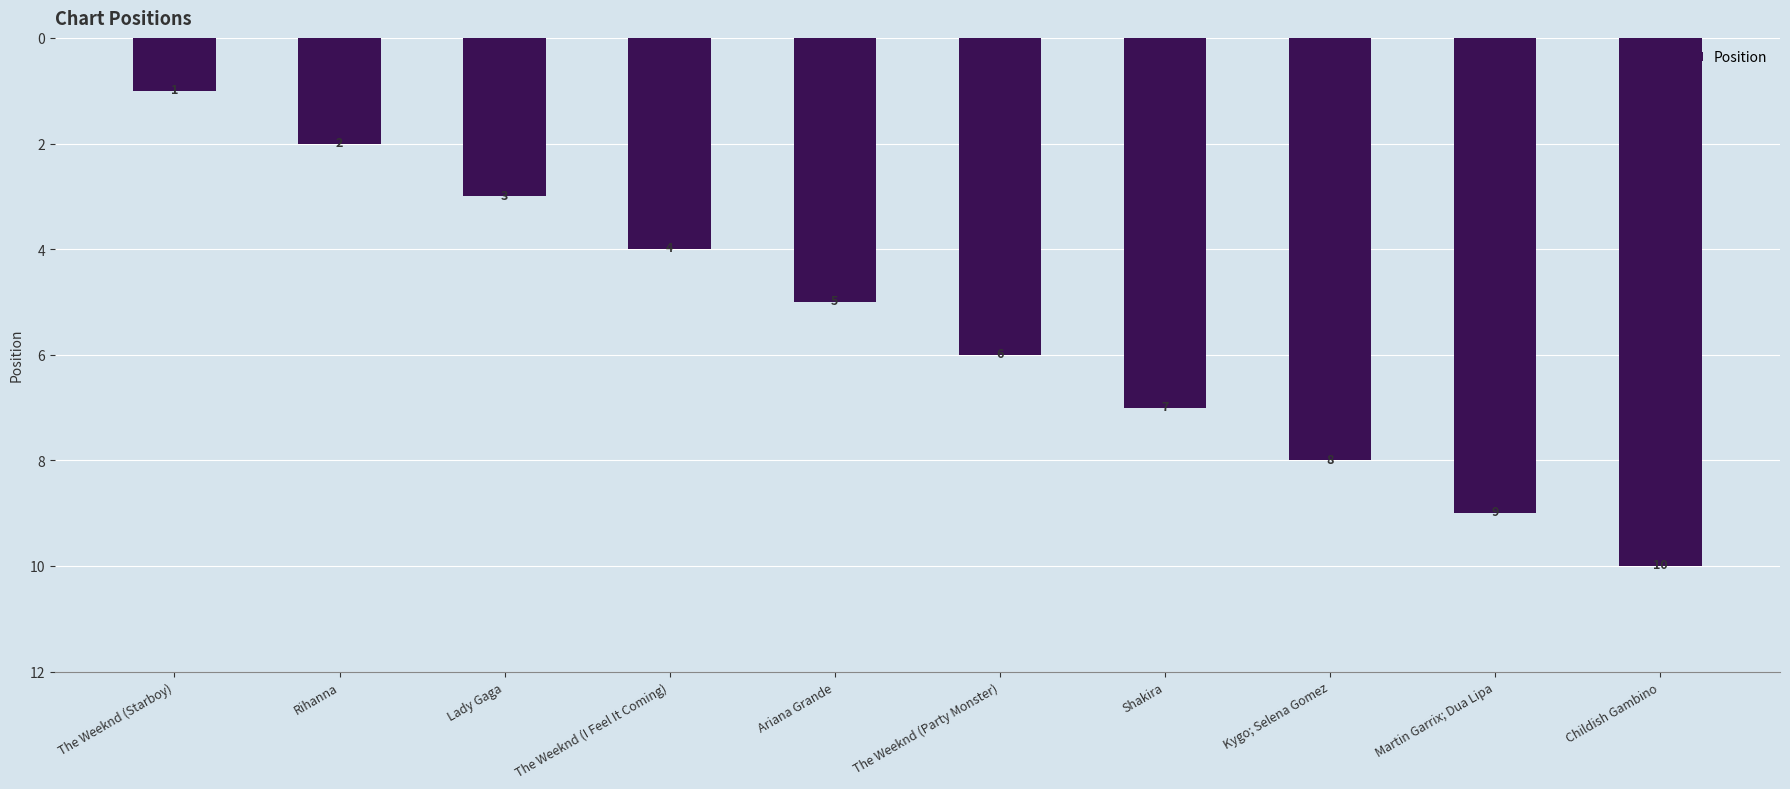

What is the difference between the values at Rihanna and Childish Gambino?

8